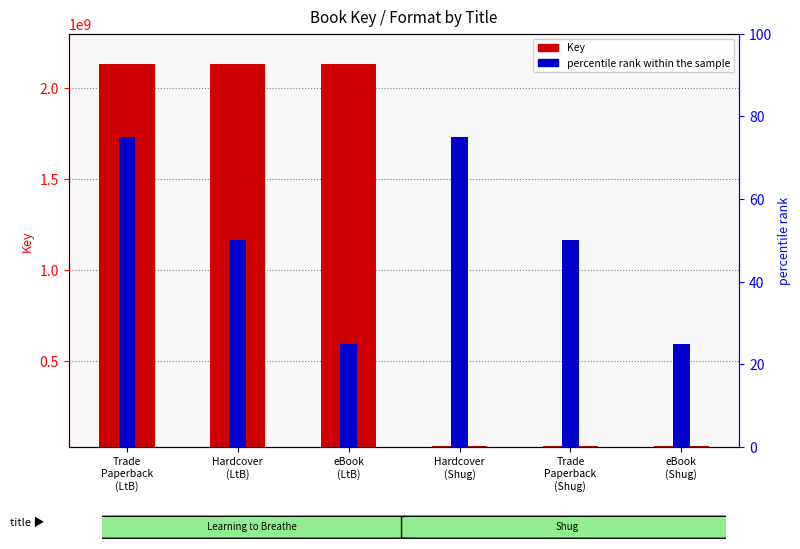

Between Hardcover
(Shug) and Trade
Paperback
(LtB), which is larger?

Trade
Paperback
(LtB)